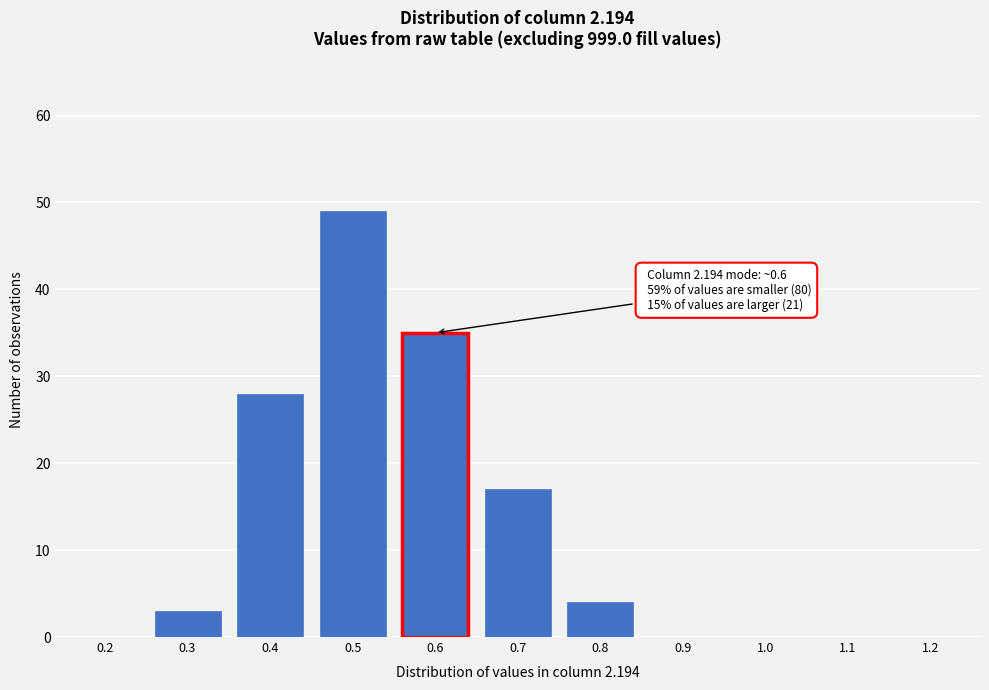

Reading right to left, list all the values displayed in this chart.

1.2=0	1.1=0	1.0=0	0.9=0	0.8=4	0.7=17	0.6=35	0.5=49	0.4=28	0.3=3	0.2=0